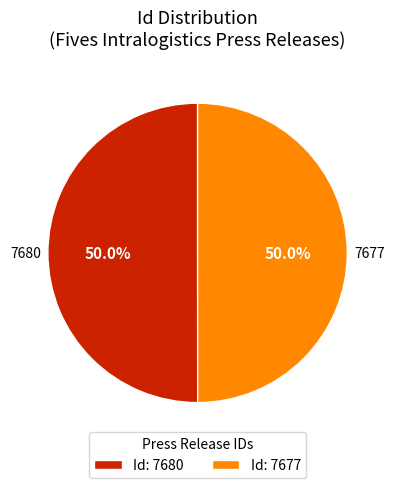

To the nearest percent, what portion does 7677 represent?

50%